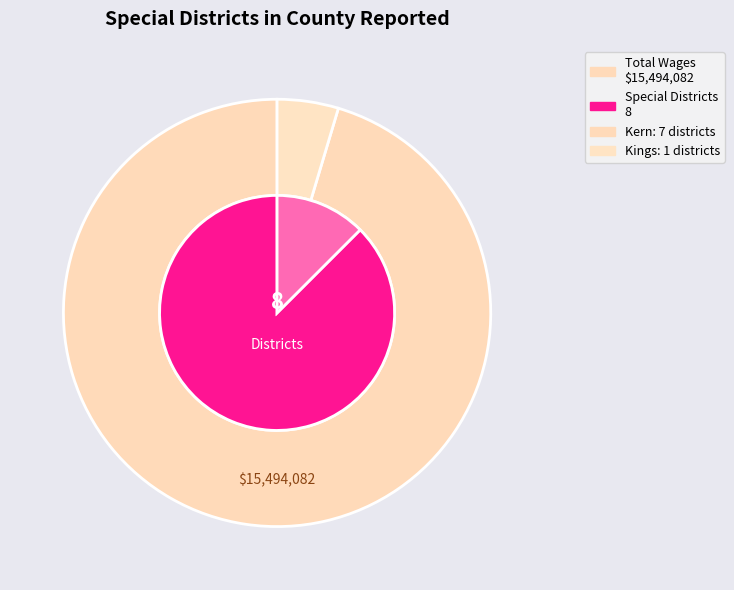

What percentage is NOT represented by Kern?

12.5%